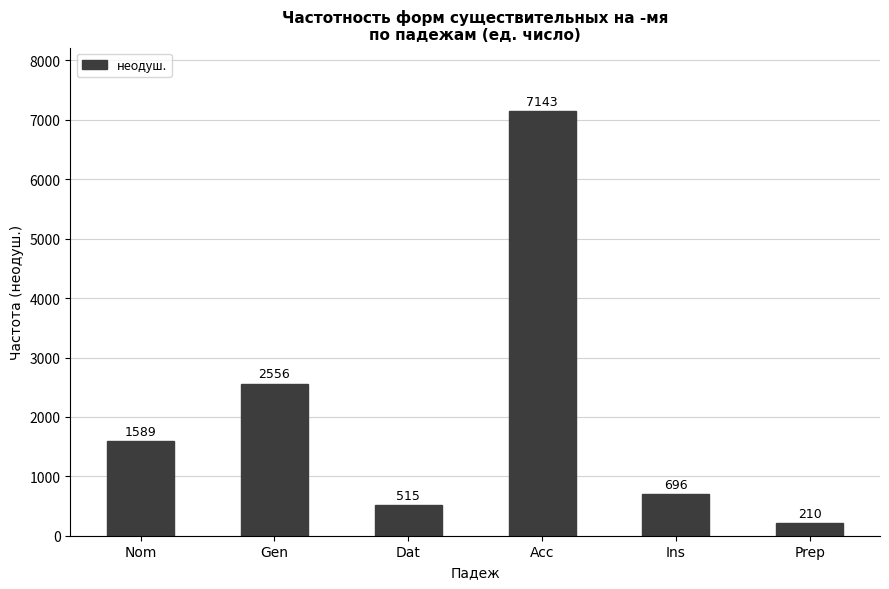

Where is the data nearest to the value 3676?

Gen